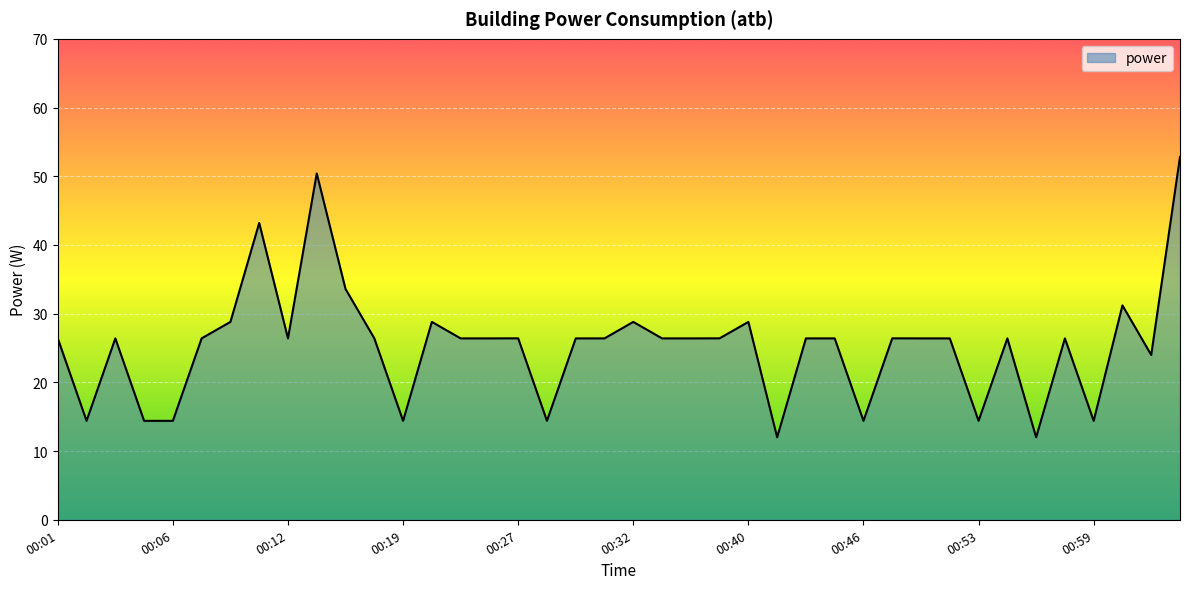

What is the difference between the maximum and minimum values?

40.8